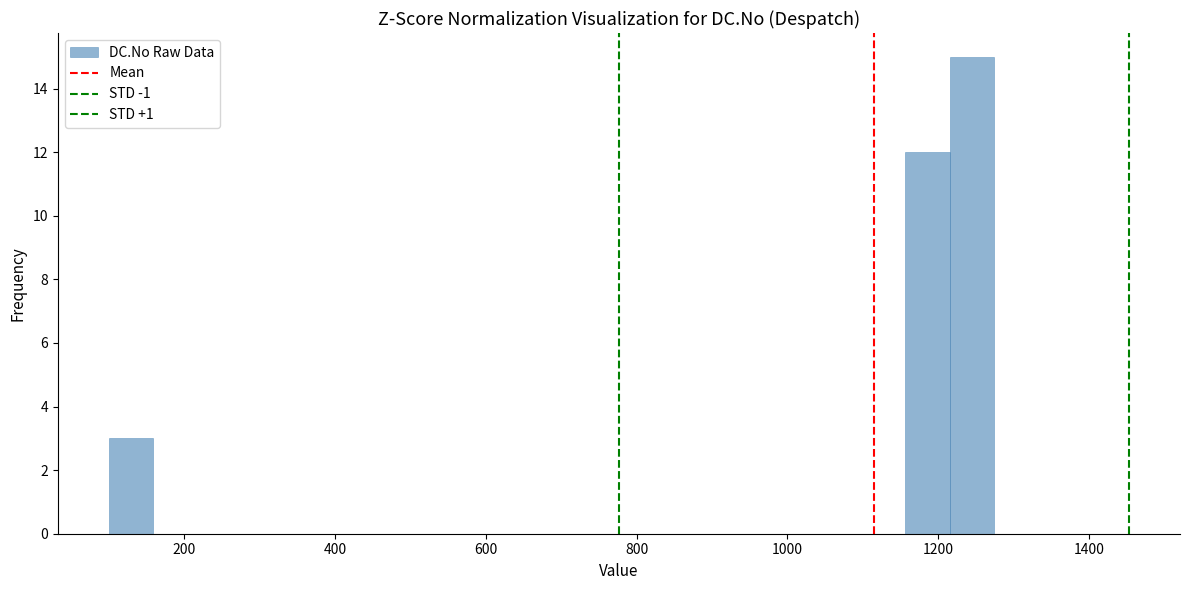

Read against the x-axis, roughly where is the centre of the tallest bar?

1240